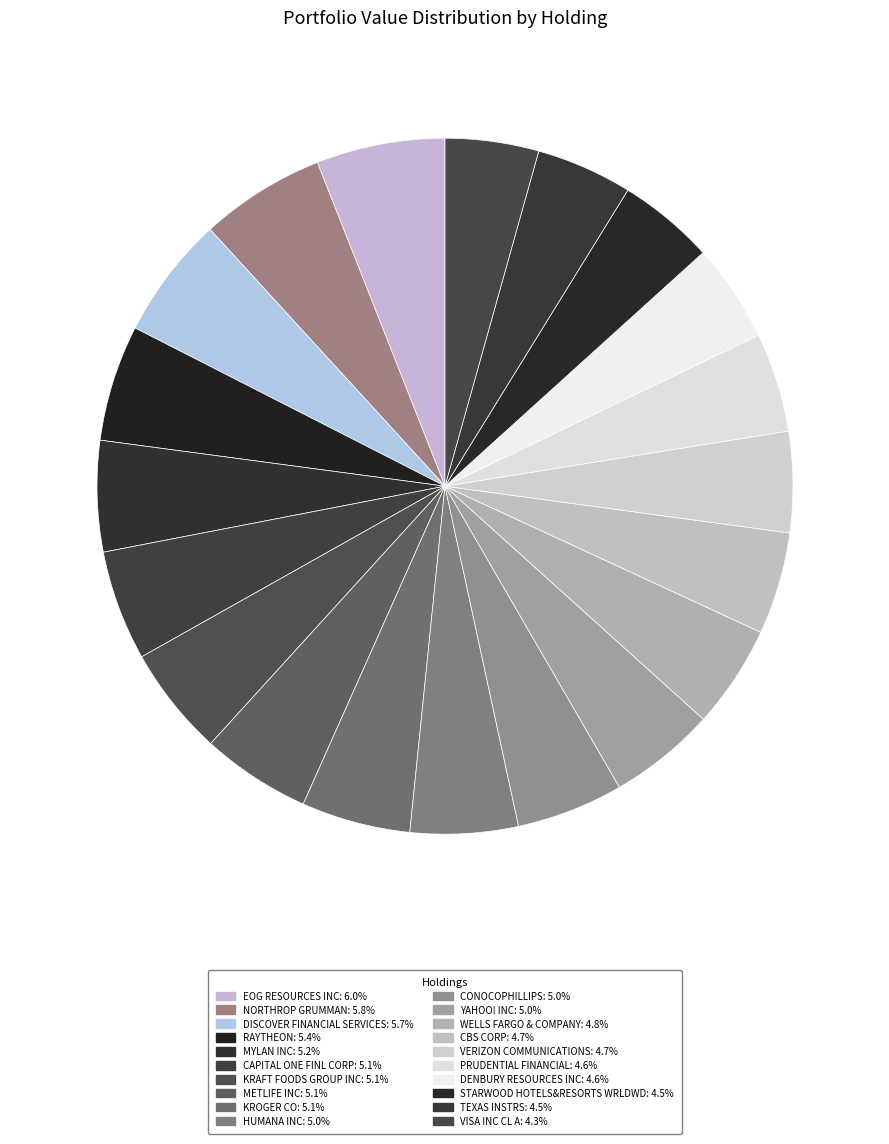

To the nearest percent, what is the difference between the largest and smallest slice percentages?

2%